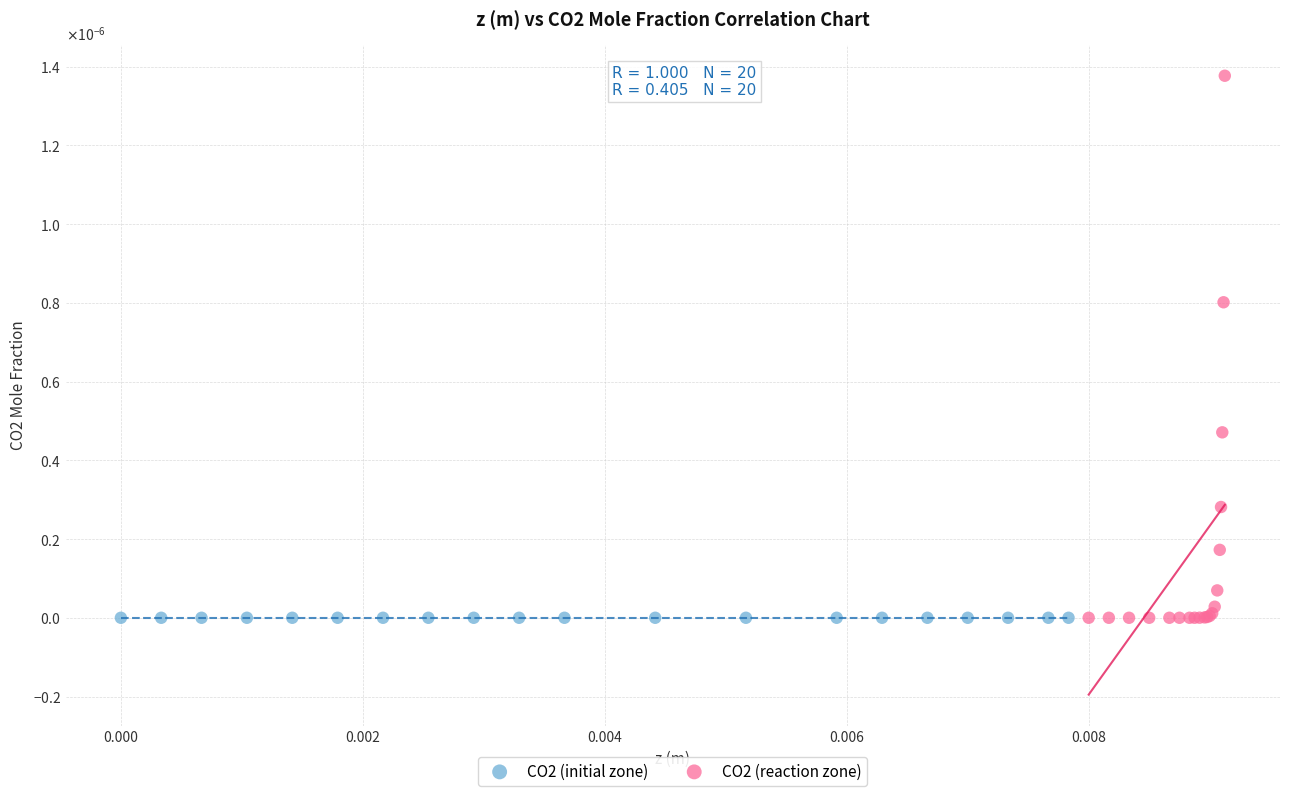

What are all the series names shown in the legend?

CO2 (initial zone), CO2 (reaction zone)